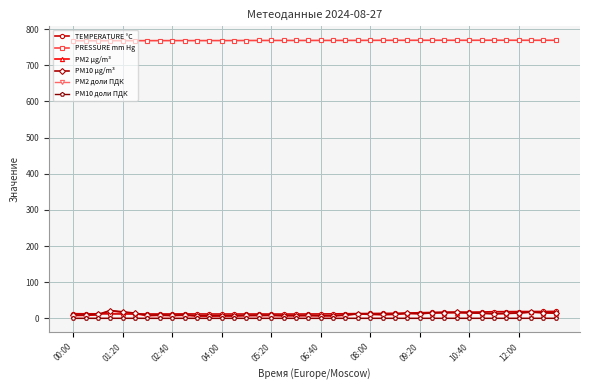

At how many categories does at least one series exceed 46?

40